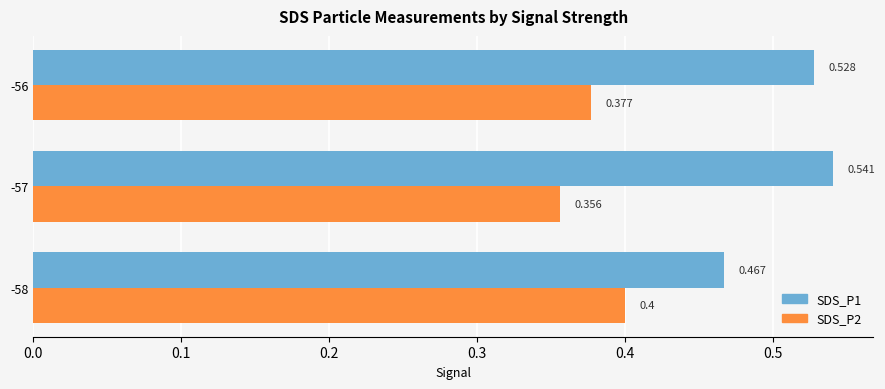

How many distinct data groups are displayed?

2